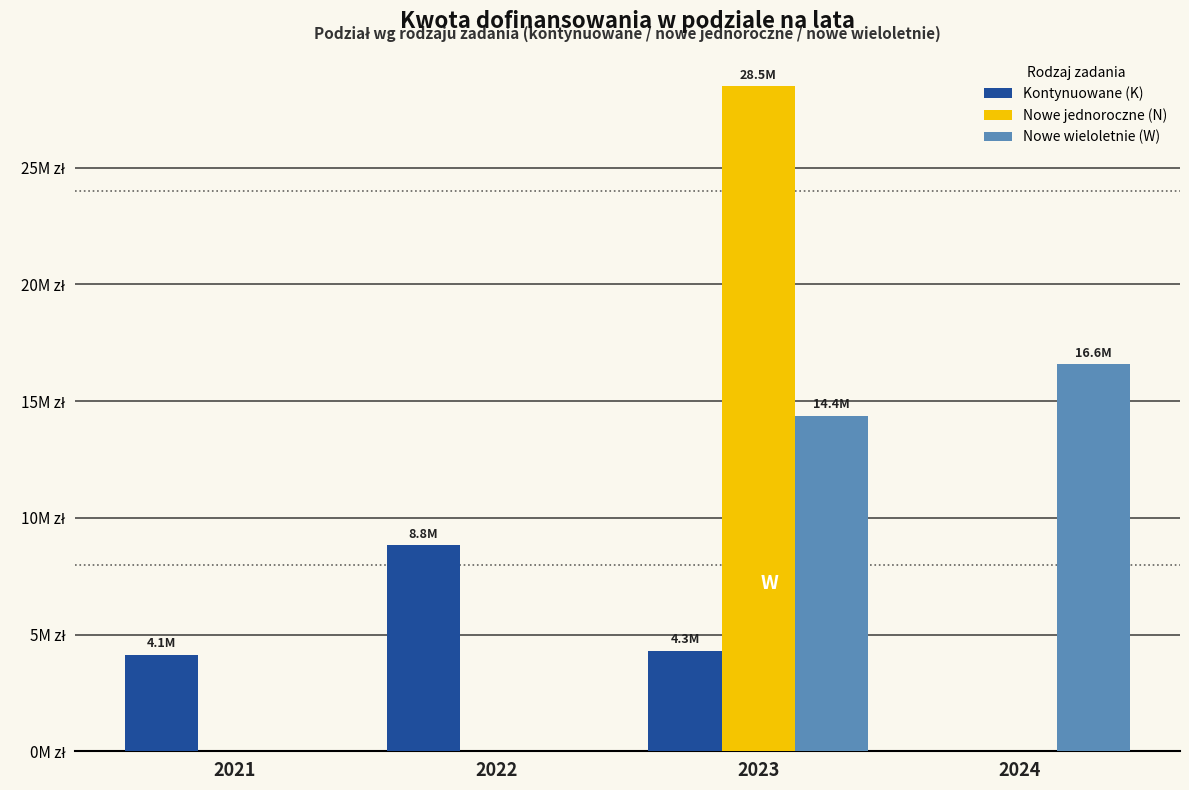

Where does the Kontynuowane (K) series first go above 4292211?

2022